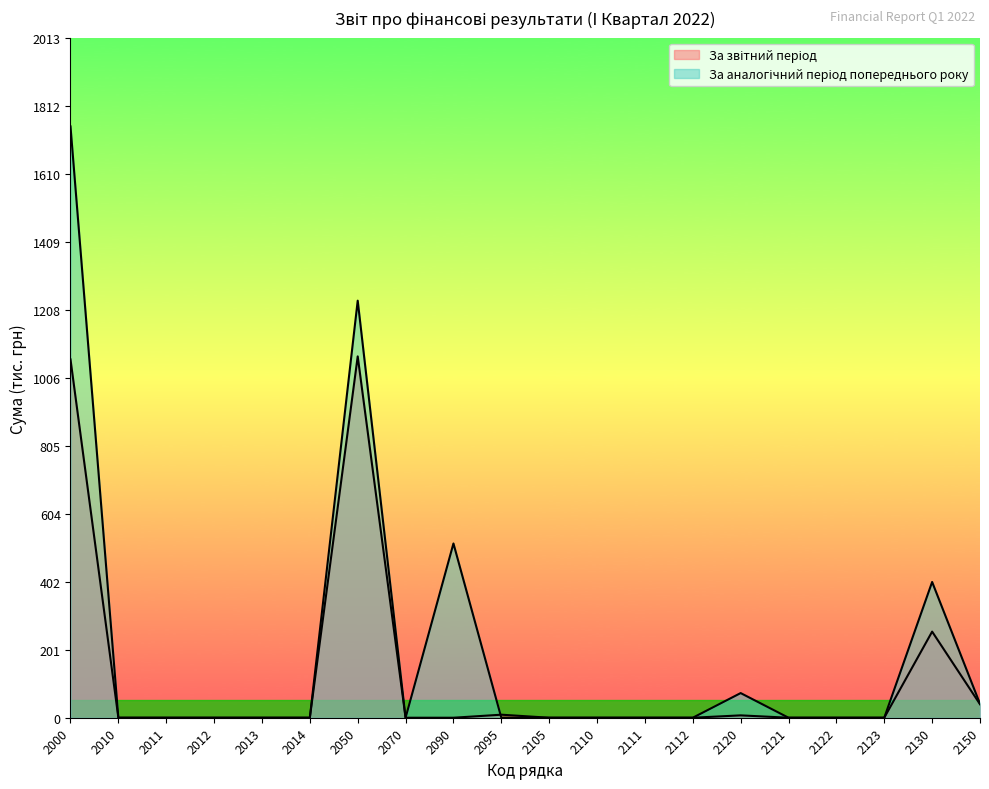

At how many categories does at least one series exceed 1087?

2